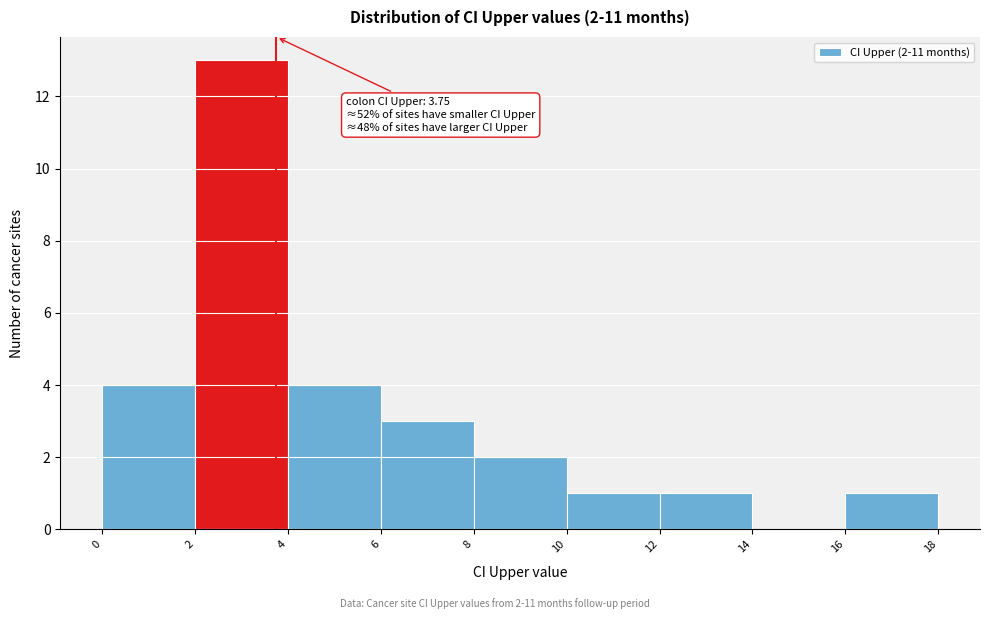

Over which range of the x-axis is the bar tallest?

2 to 4